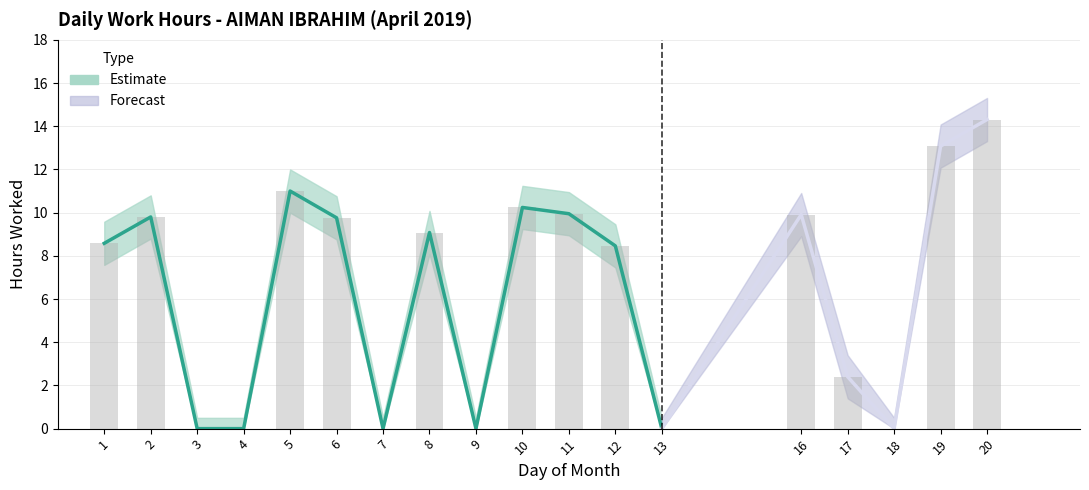

True or false: Hours Worked Lower has a value of 5.8 at 4.

False